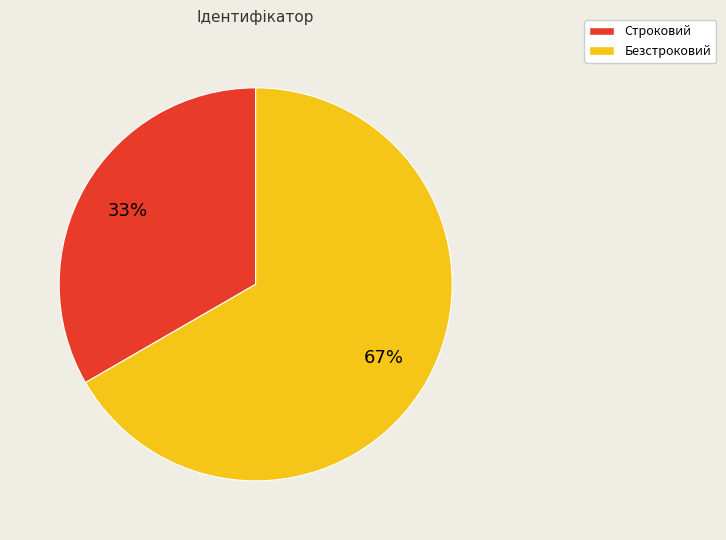

Which category has the smallest portion of the pie?

Строковий